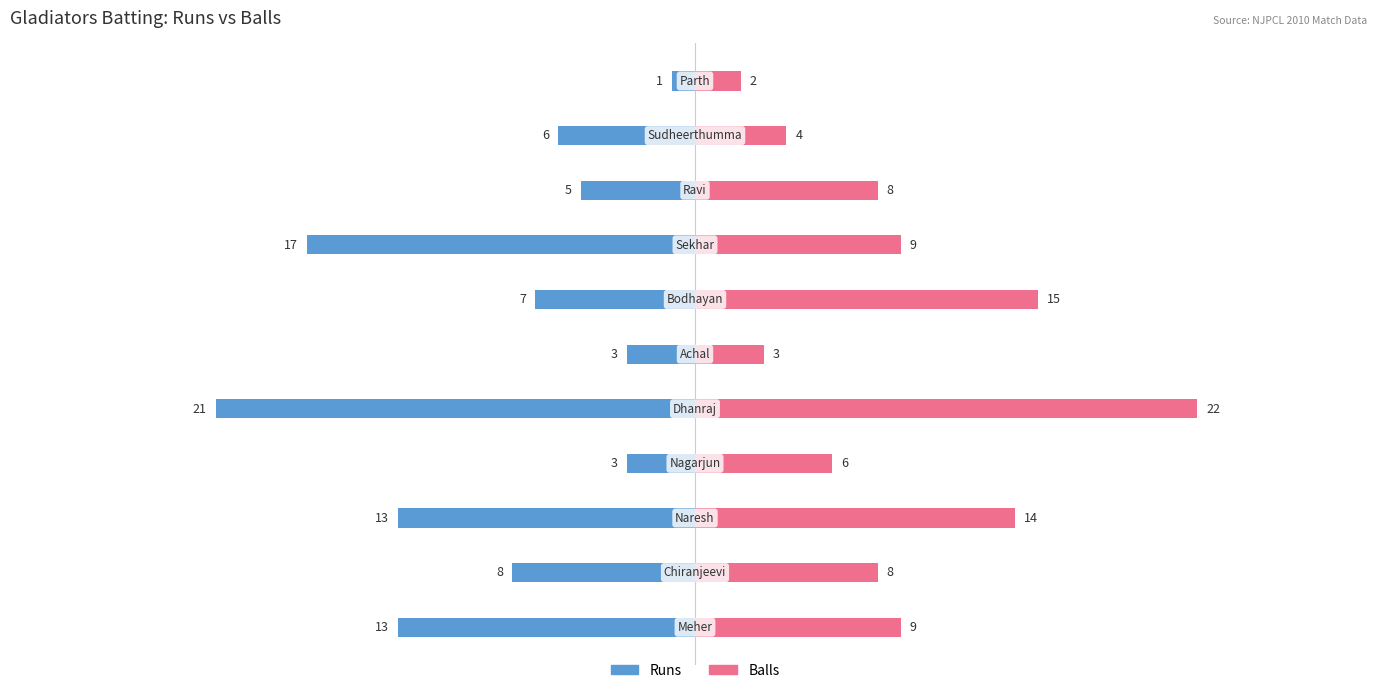

List the labels in order of Balls value, smallest first.

10, 5, 9, 3, 1, 8, 0, 7, 2, 6, 4